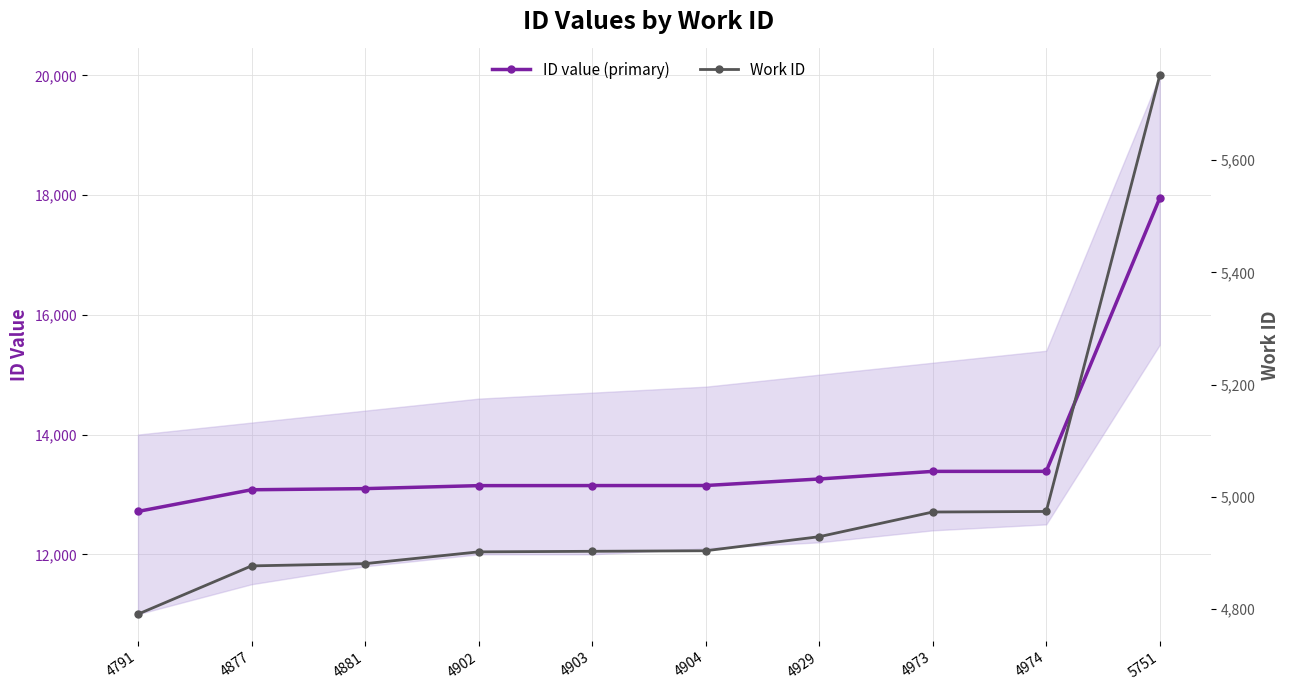

What is the average value of the ID value (primary) series?

13632